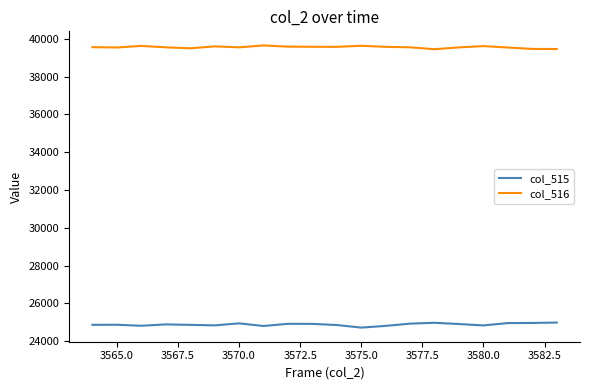

True or false: col_516 and col_515 cross at least once.

False